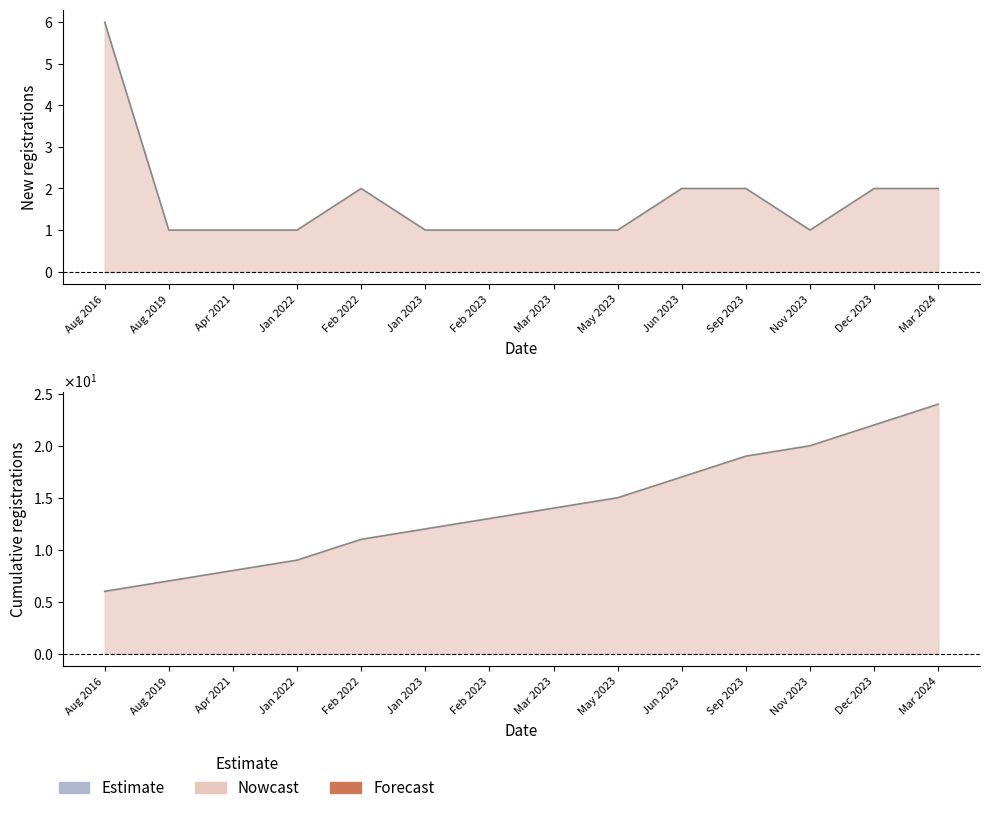

What is the label of the 23rd point from the right?

01.08.2016